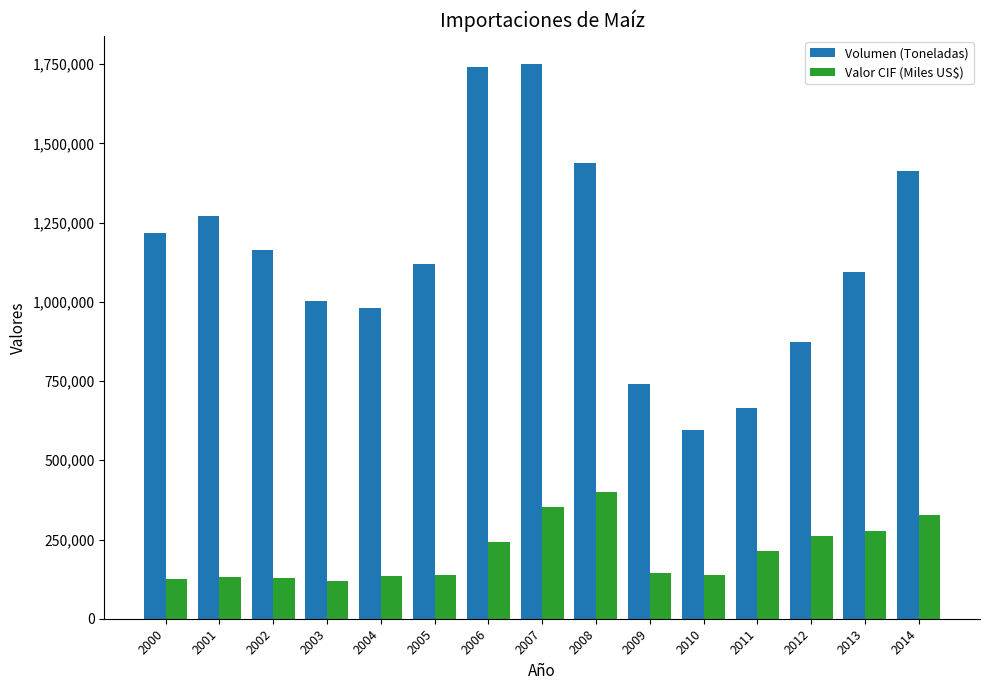

What is the value of the Valor CIF (Miles US$) bar at the 6th from the left?

137816.5